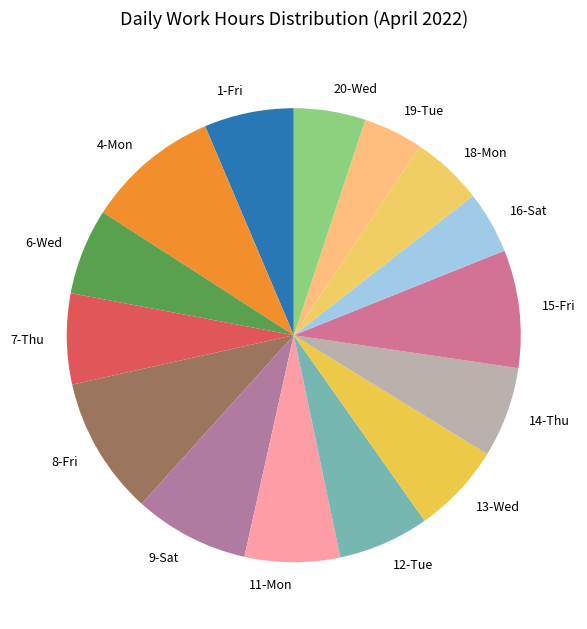

Does 4-Mon account for over 50% of the chart?

No